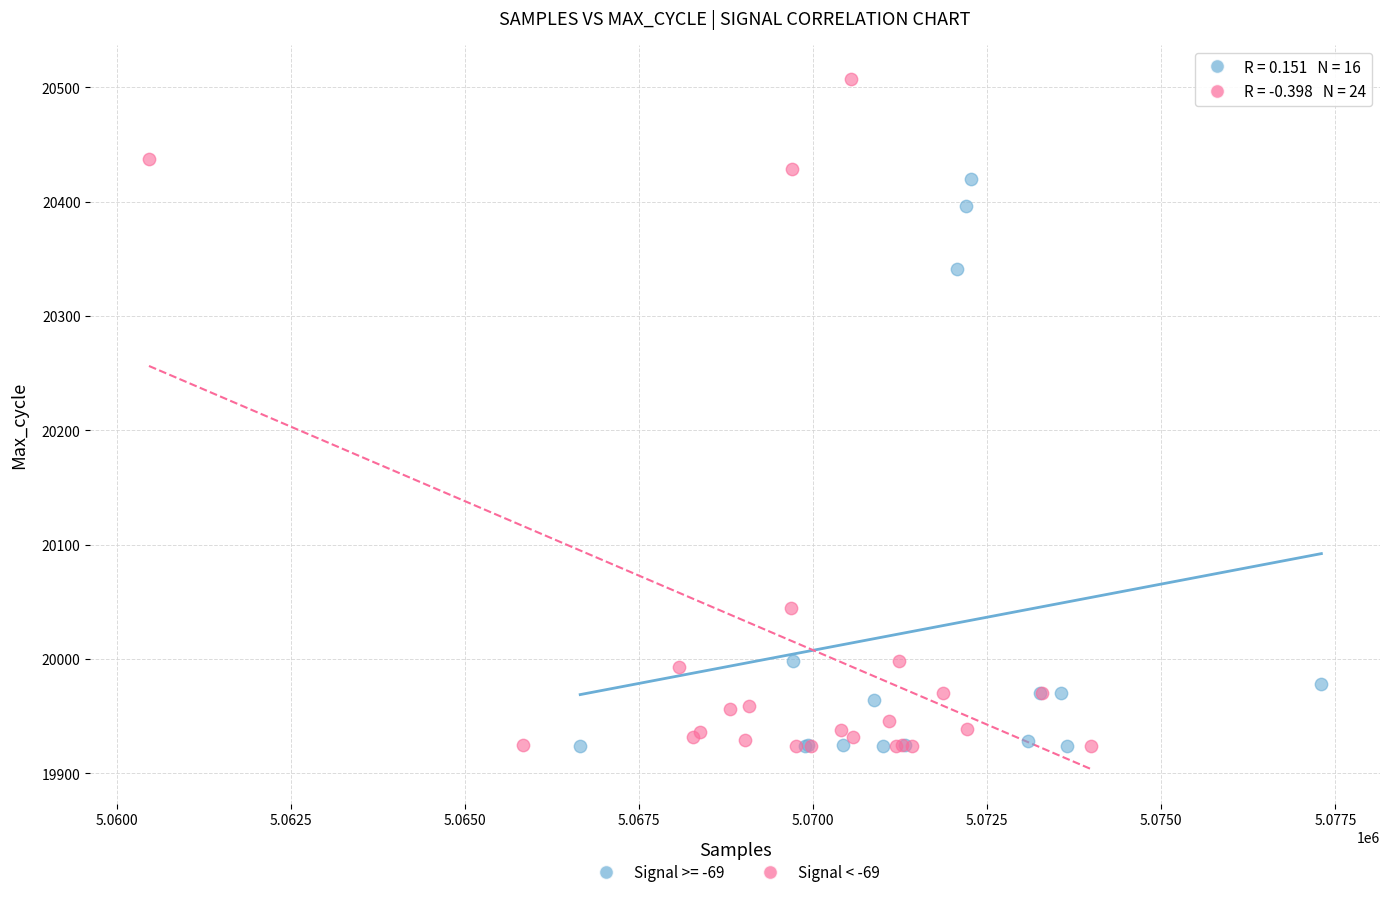

Which series has the widest spread of Y values?

Signal < -69